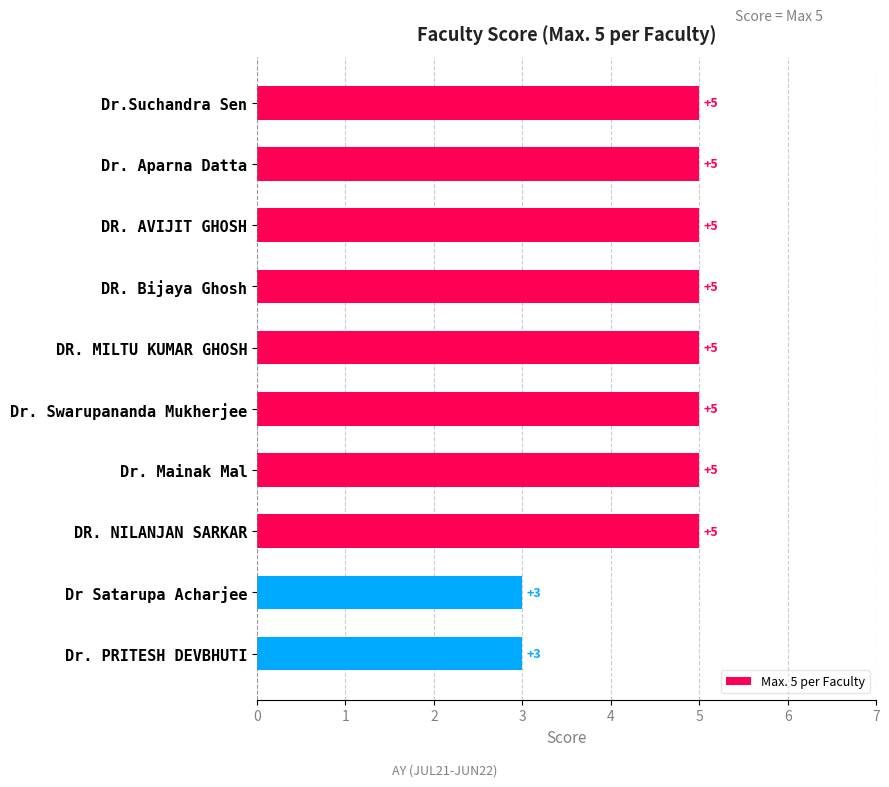

Reading top to bottom, list all the values displayed in this chart.

Dr.Suchandra Sen=5	Dr. Aparna Datta=5	DR. AVIJIT GHOSH=5	DR. Bijaya Ghosh=5	DR. MILTU KUMAR GHOSH=5	Dr. Swarupananda Mukherjee=5	Dr. Mainak Mal=5	DR. NILANJAN SARKAR=5	Dr Satarupa Acharjee=3	Dr. PRITESH DEVBHUTI=3